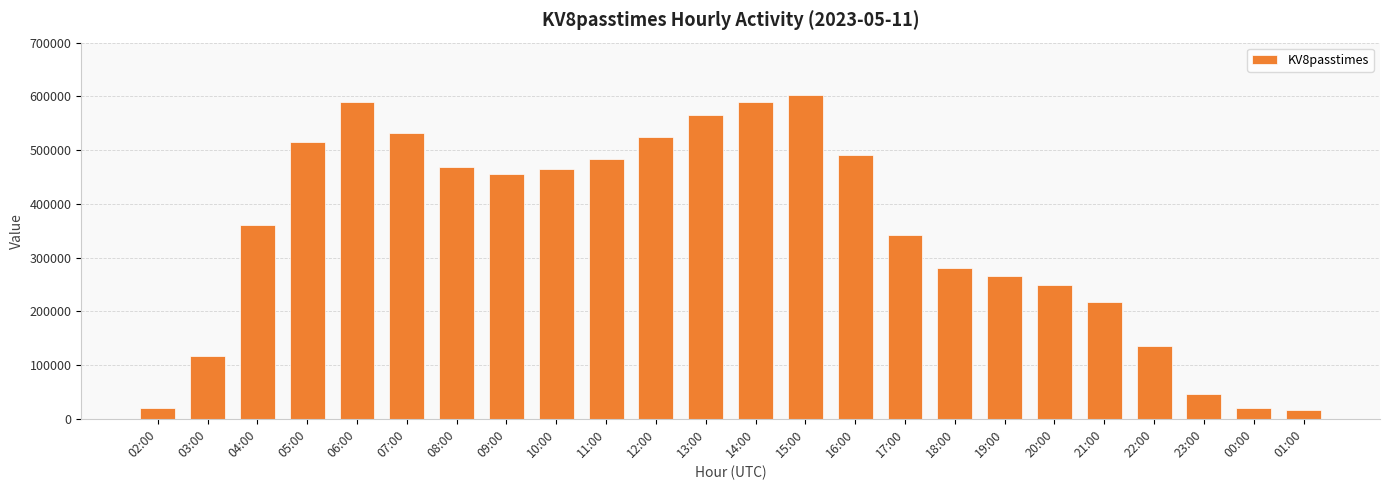

What is the label of the 7th bar from the left?

08:00